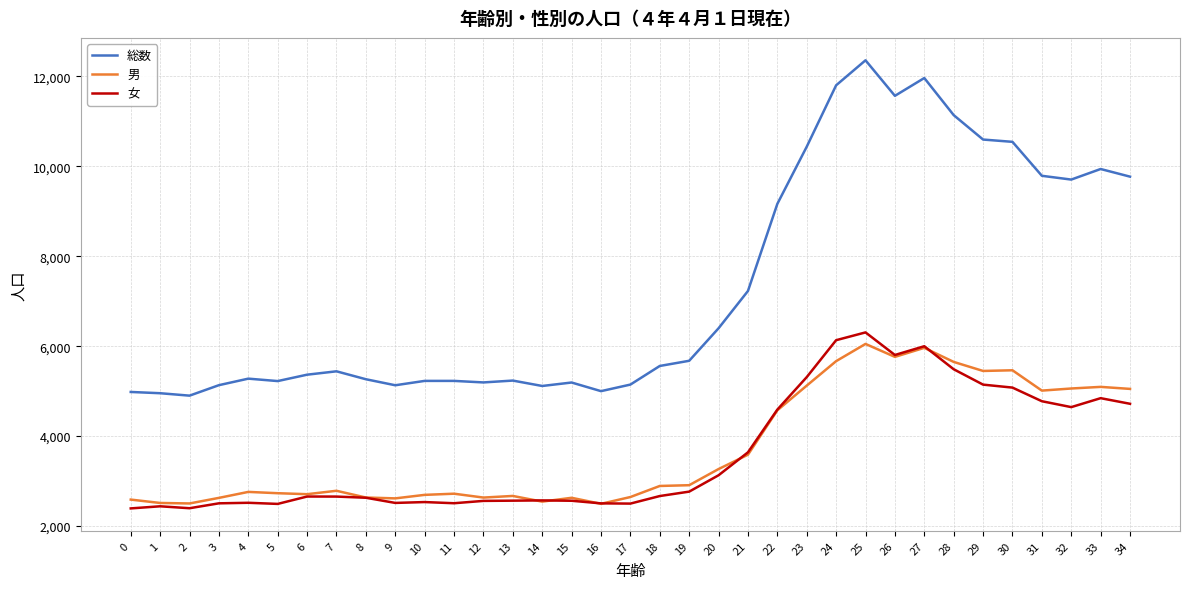

Which series has the largest range (max minus min)?

総数